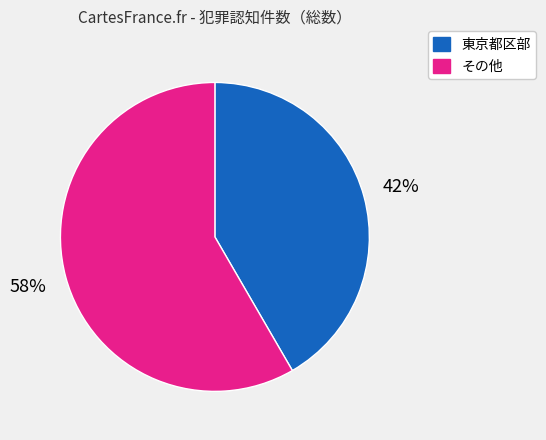

To the nearest percent, what portion does 東京都区部 represent?

42%